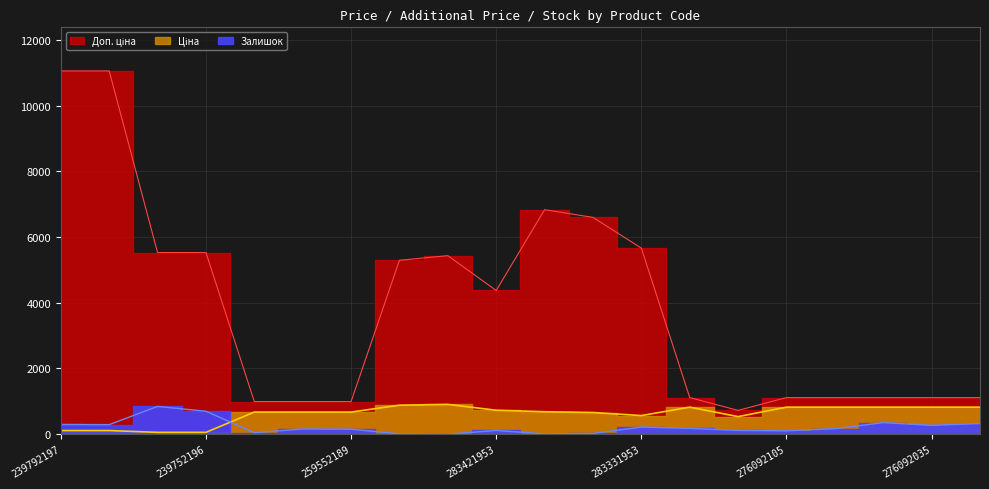

What is the total value across all series at 283391953?

7525.1